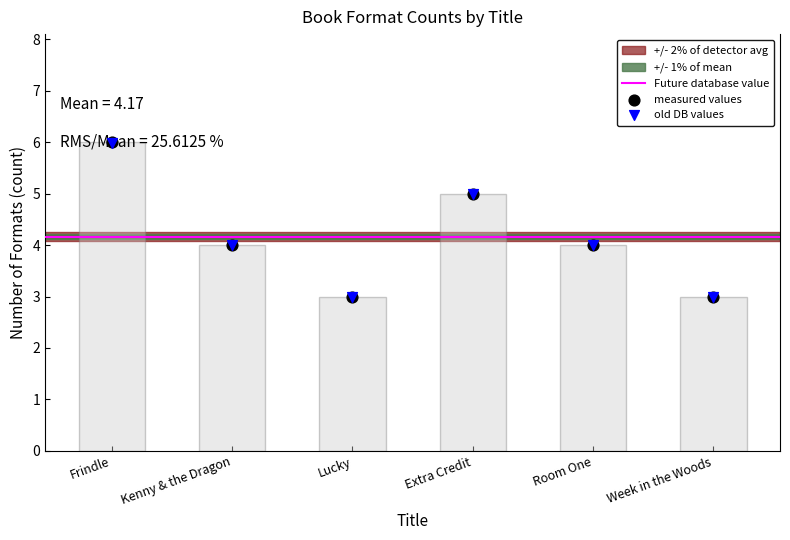

Approximately how many times larger is the value at Frindle compared to Kenny & the Dragon?

1.5